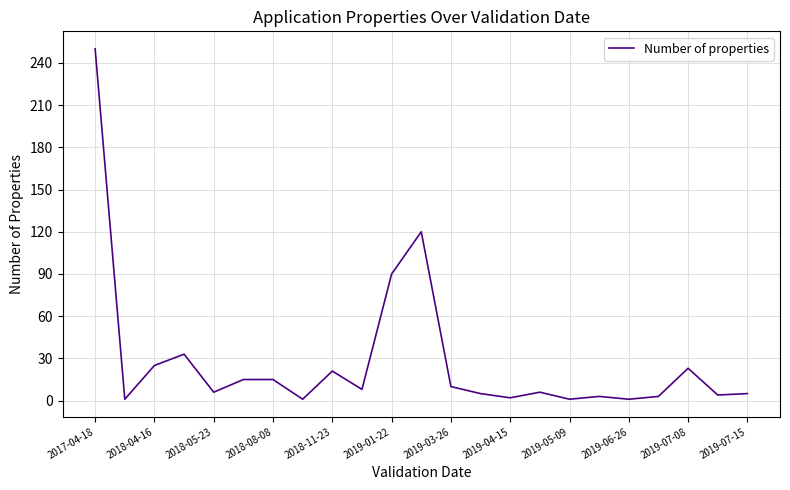

What is the maximum value shown in the chart?

250